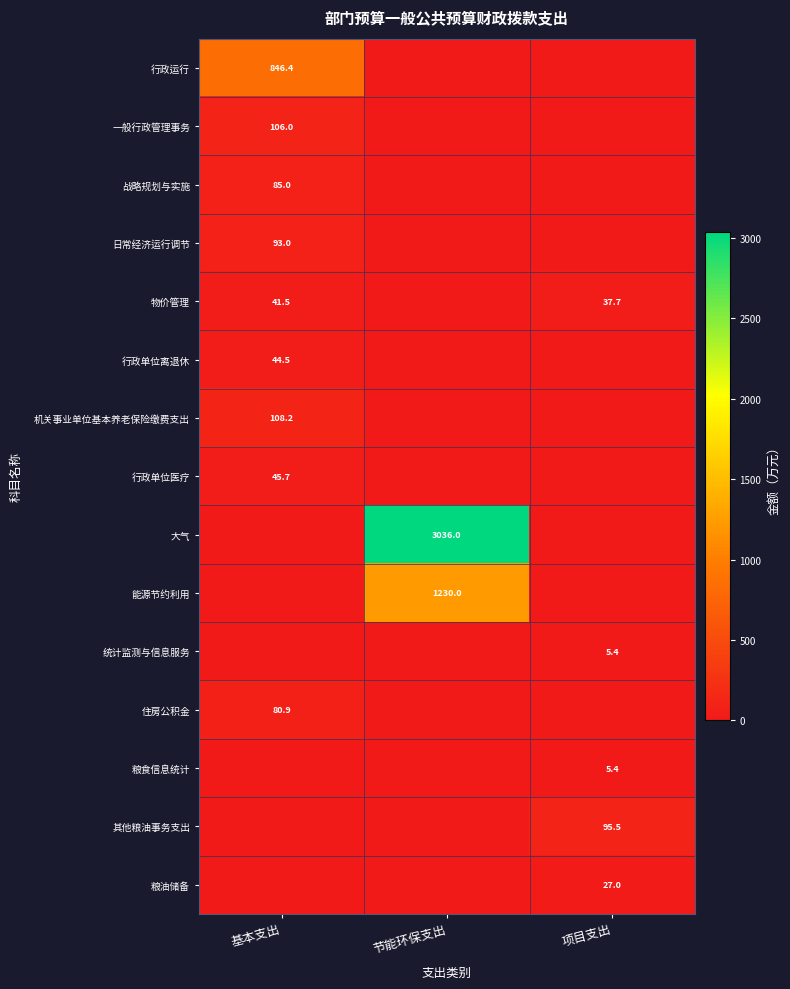

True or false: 行政运行 has a value of 846.4 at 基本支出.

True